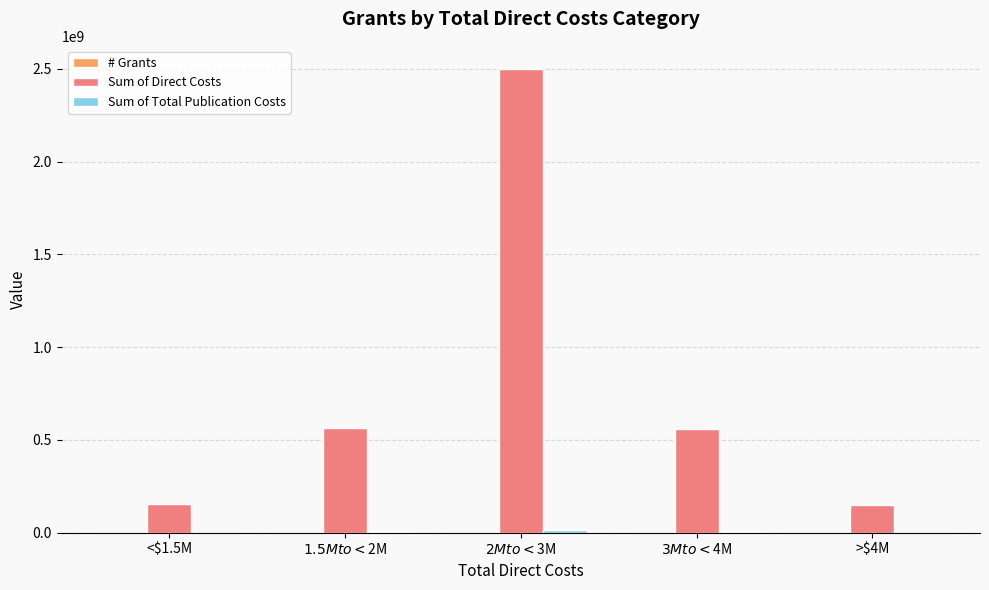

Which series has the largest range (max minus min)?

Sum of Direct Costs